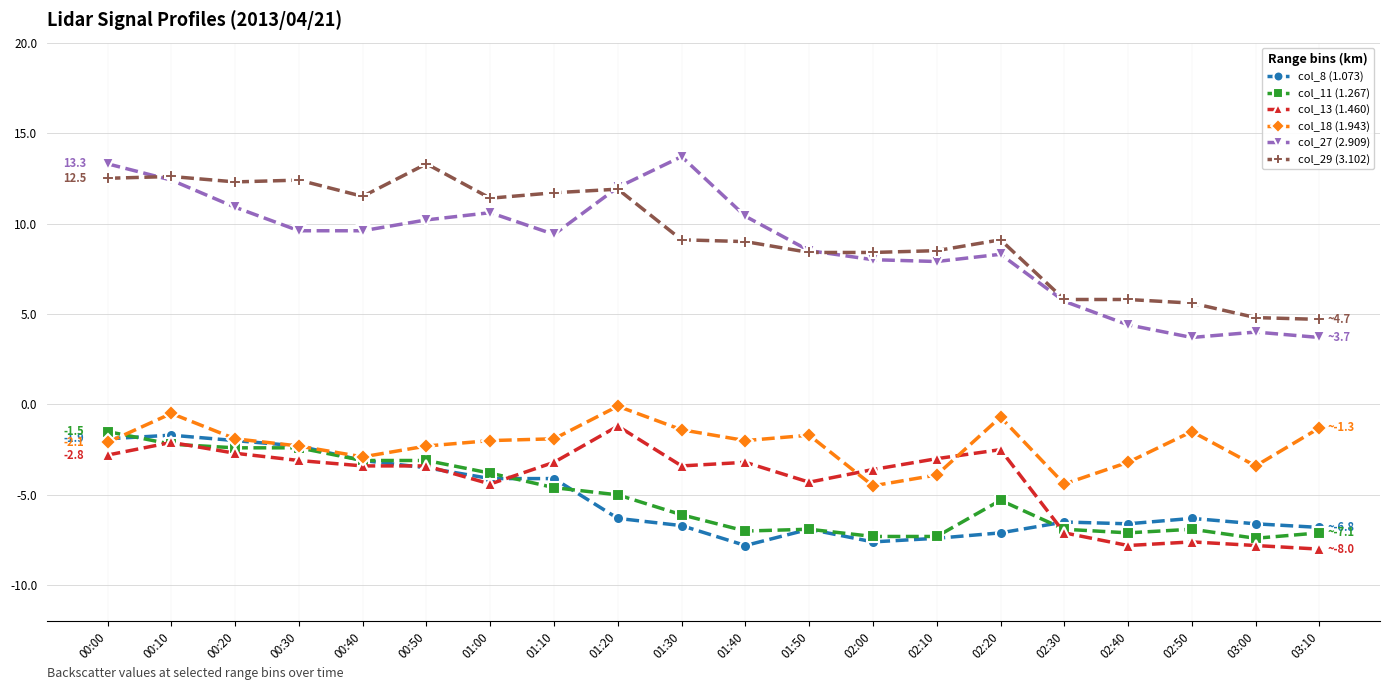

What is the maximum value for col_18 (1.943)?

-0.1